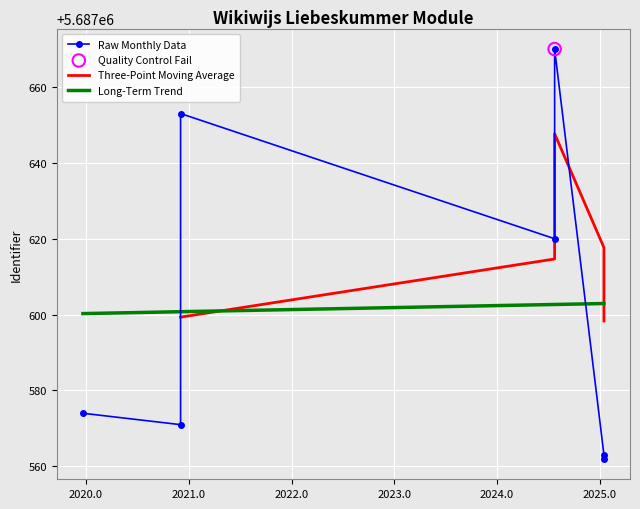

What is the change in value from 2025-01-14 to 2020-12-01?

+90